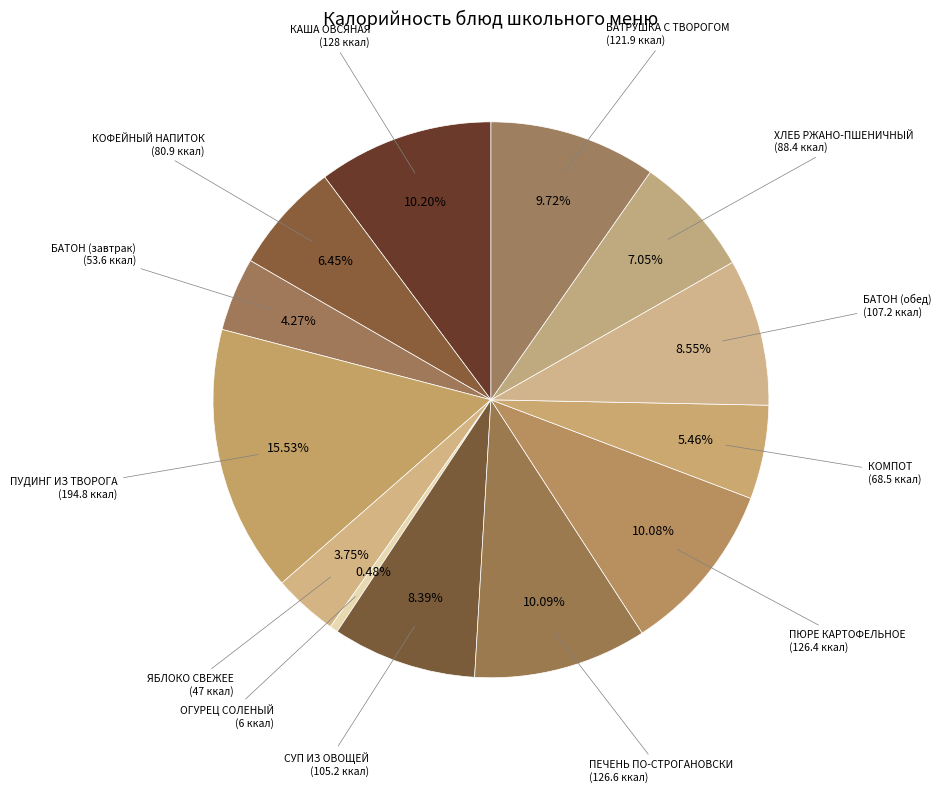

To the nearest percent, what percentage of the pie is ВАТРУШКА С ТВОРОГОМ?

10%